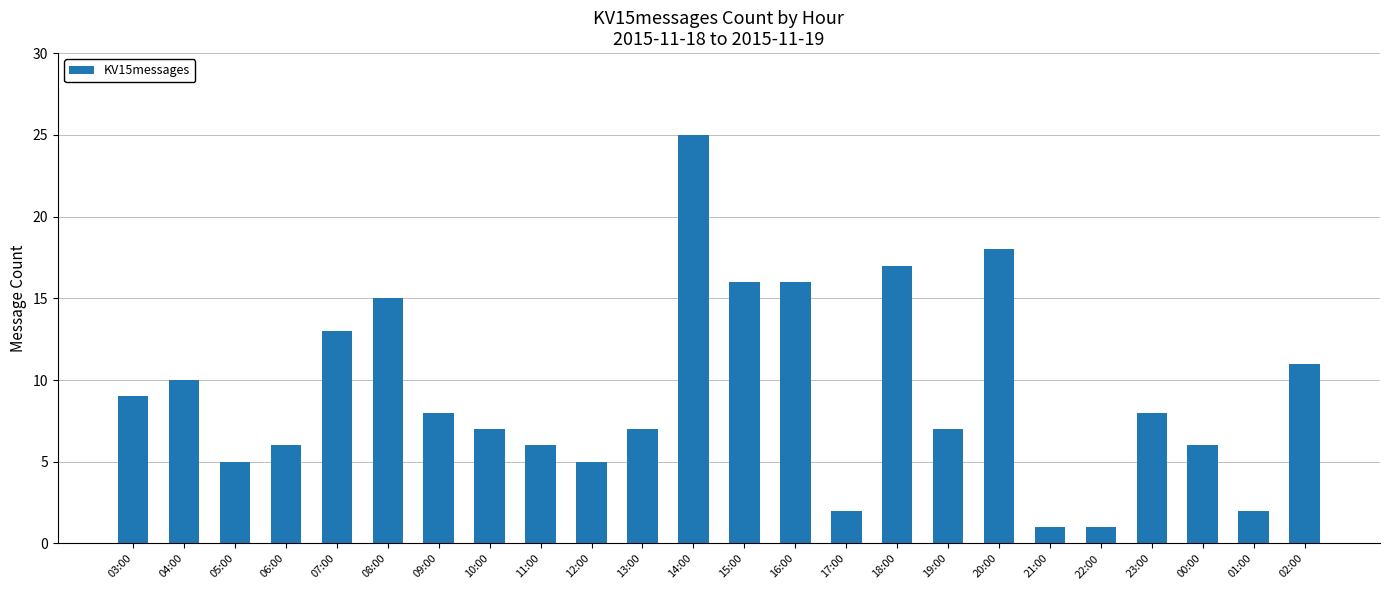

The chart shows a value of 15 at 08:00. True or false?

True